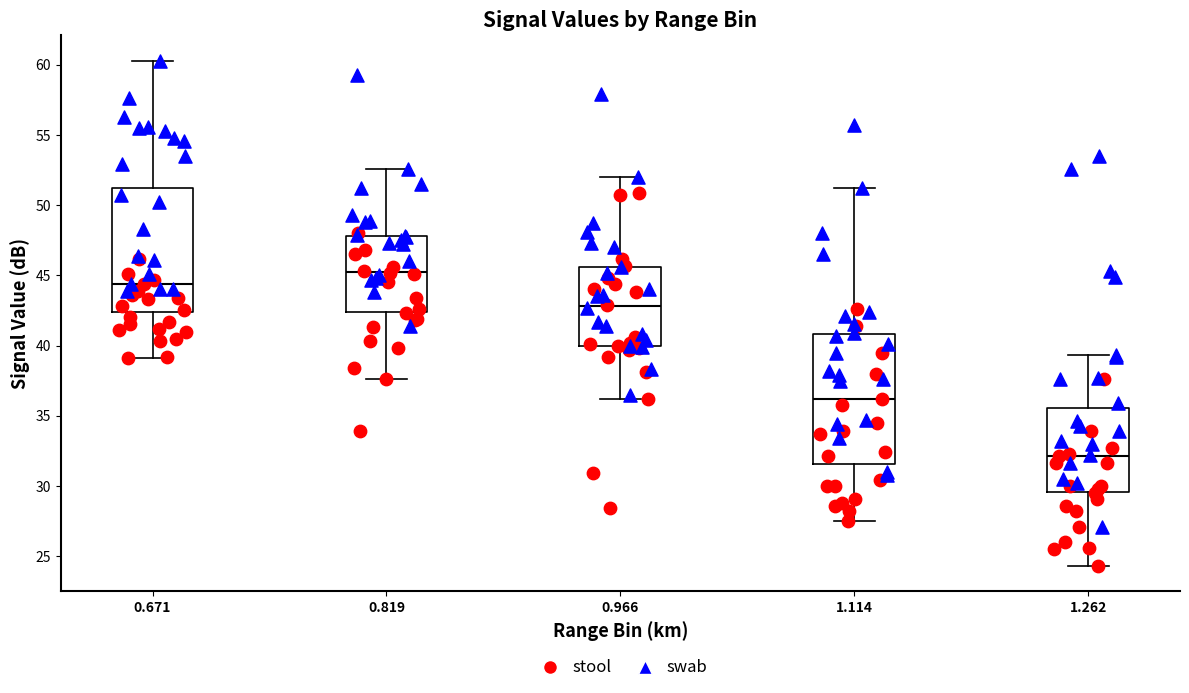

Reading left to right, read every box against the y-axis: the position of its median line, the range the box covers, and the ends of its whiskers. The values are not printed on the chart, so give them approximately, as read against the axis.

0.671: median 44.5, box 42.5 to 51.5, whiskers 39.0 to 60.5
0.819: median 45.5, box 42.5 to 48.0, whiskers 37.5 to 52.5
0.966: median 43.0, box 40.0 to 45.5, whiskers 36.0 to 52.0
1.114: median 36.0, box 31.5 to 41.0, whiskers 27.5 to 51.0
1.262: median 32.0, box 29.5 to 35.5, whiskers 24.5 to 39.5